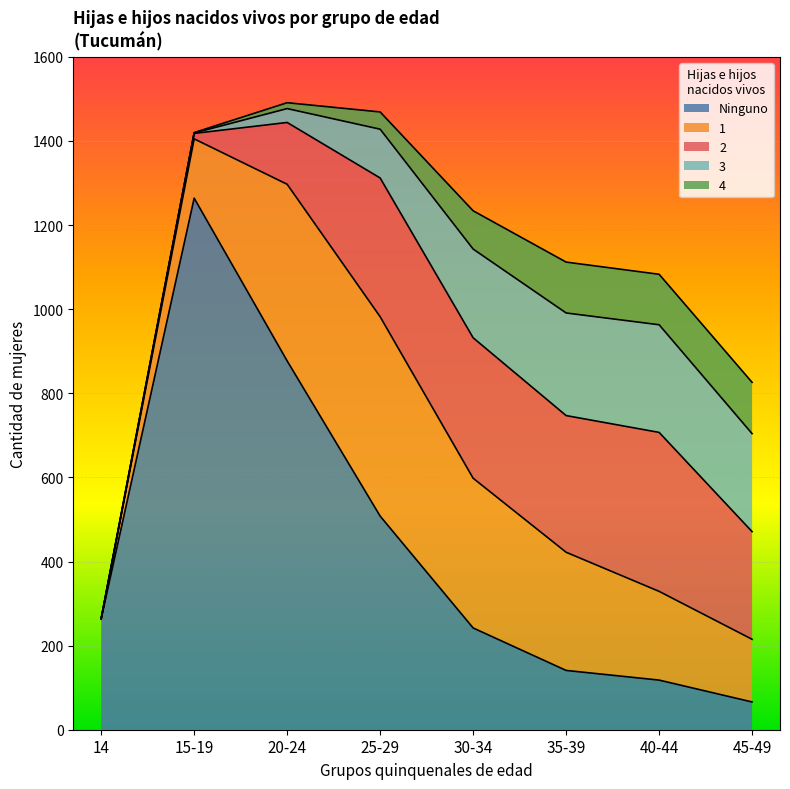

True or false: Ninguno has a value of 439 at 20-24.

False